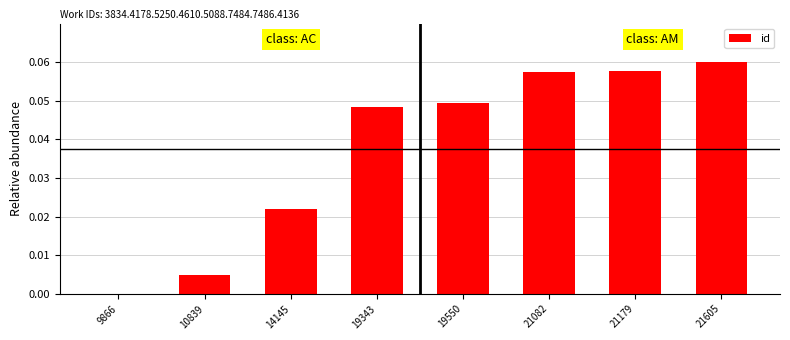

Is it true that the value at 19343 is 0.1?

False